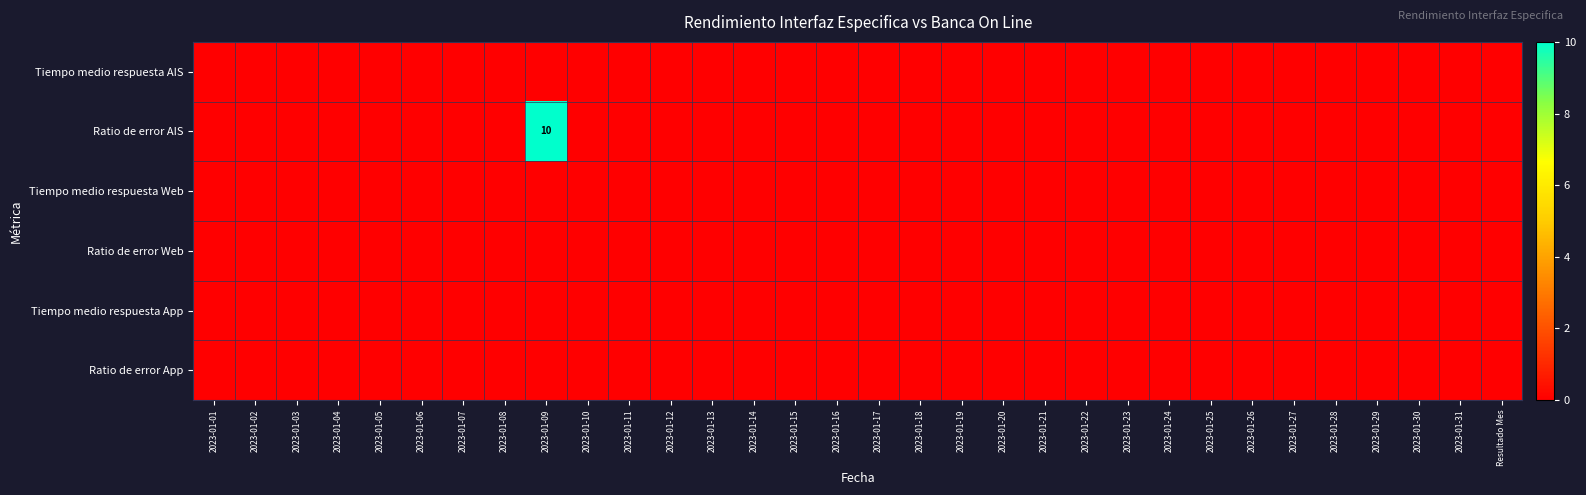

The Tiempo medio respuesta AIS series shows 0 at 2023-01-05. True or false?

True